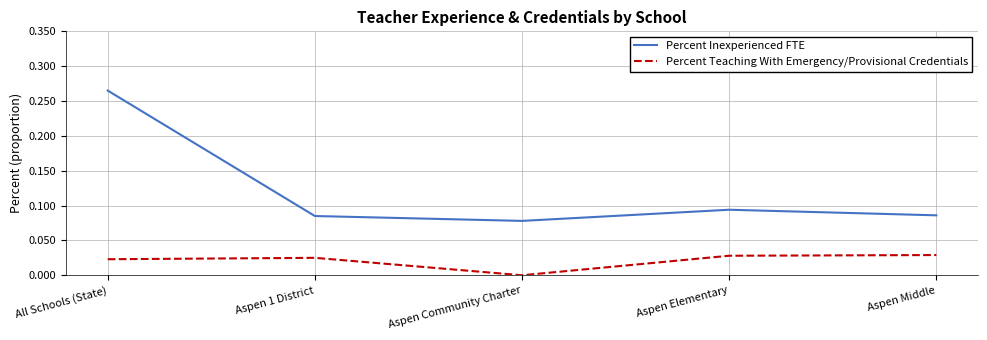

List the series in order of their overall mean, highest first.

Percent Inexperienced FTE, Percent Teaching With Emergency/Provisional Credentials